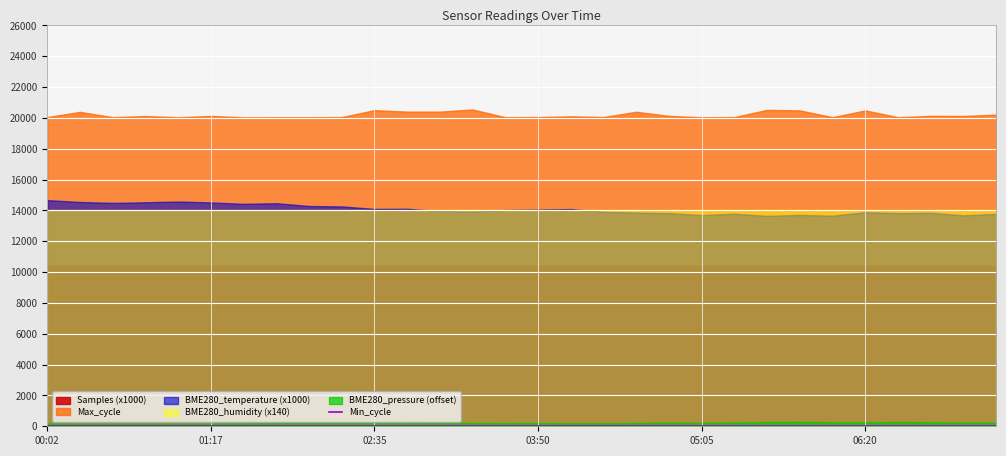

True or false: Min_cycle and Max_cycle cross at least once.

False